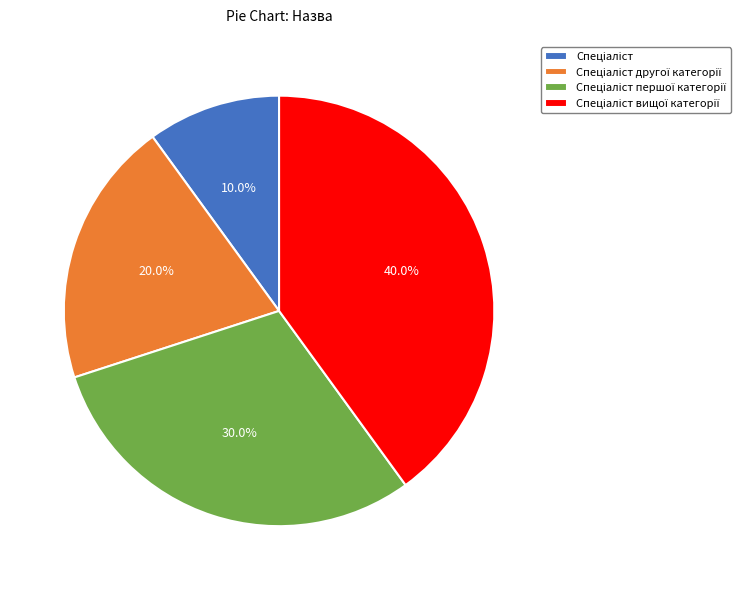

Does any single category account for the majority?

No